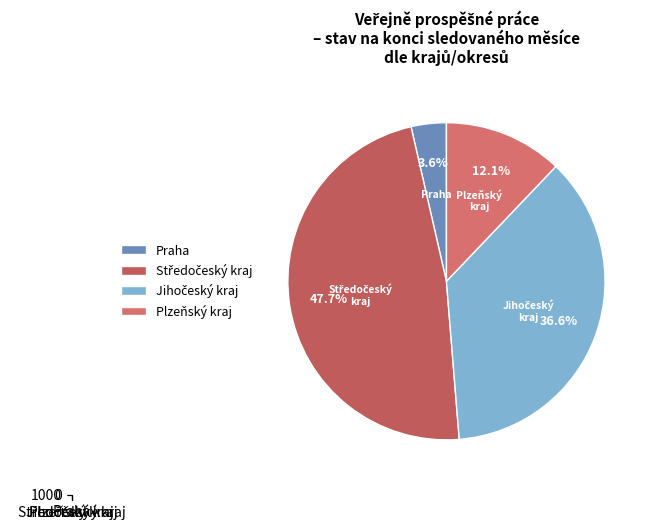

To the nearest percent, what is the difference between the largest and smallest slice percentages?

44%